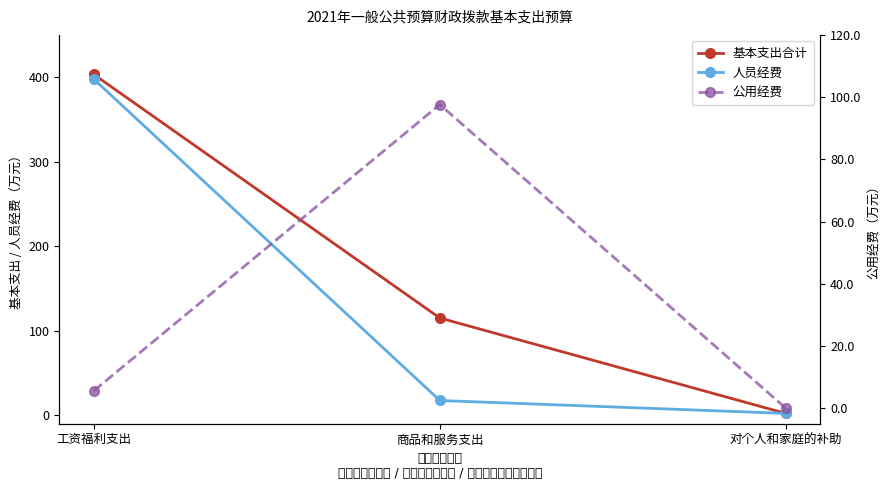

What is the total value across all series at 对个人和家庭的补助?

4.4